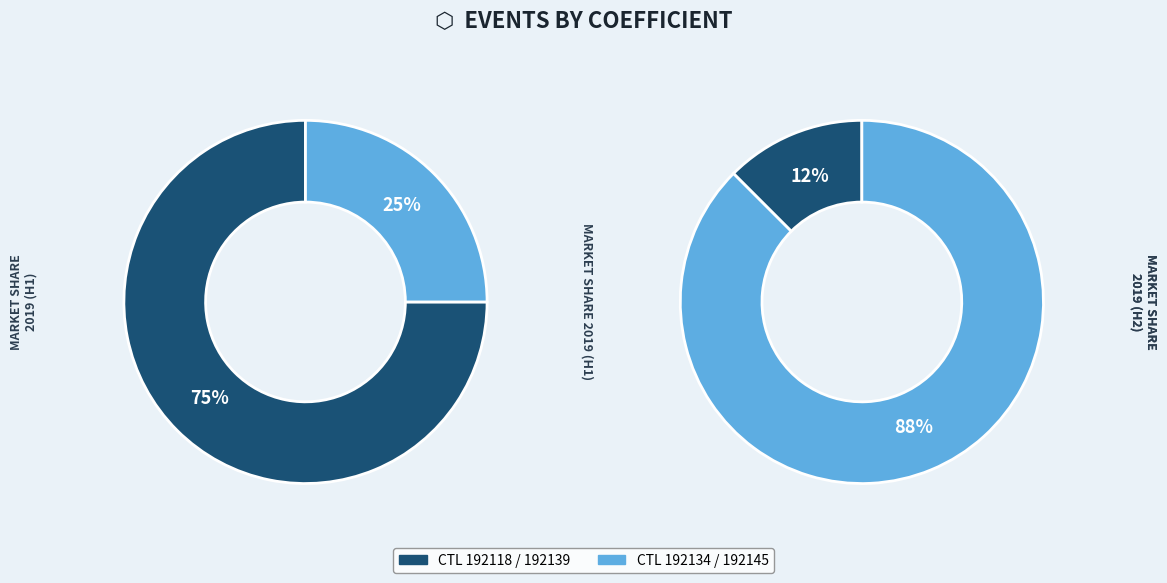

How many segments does this pie chart have?

4